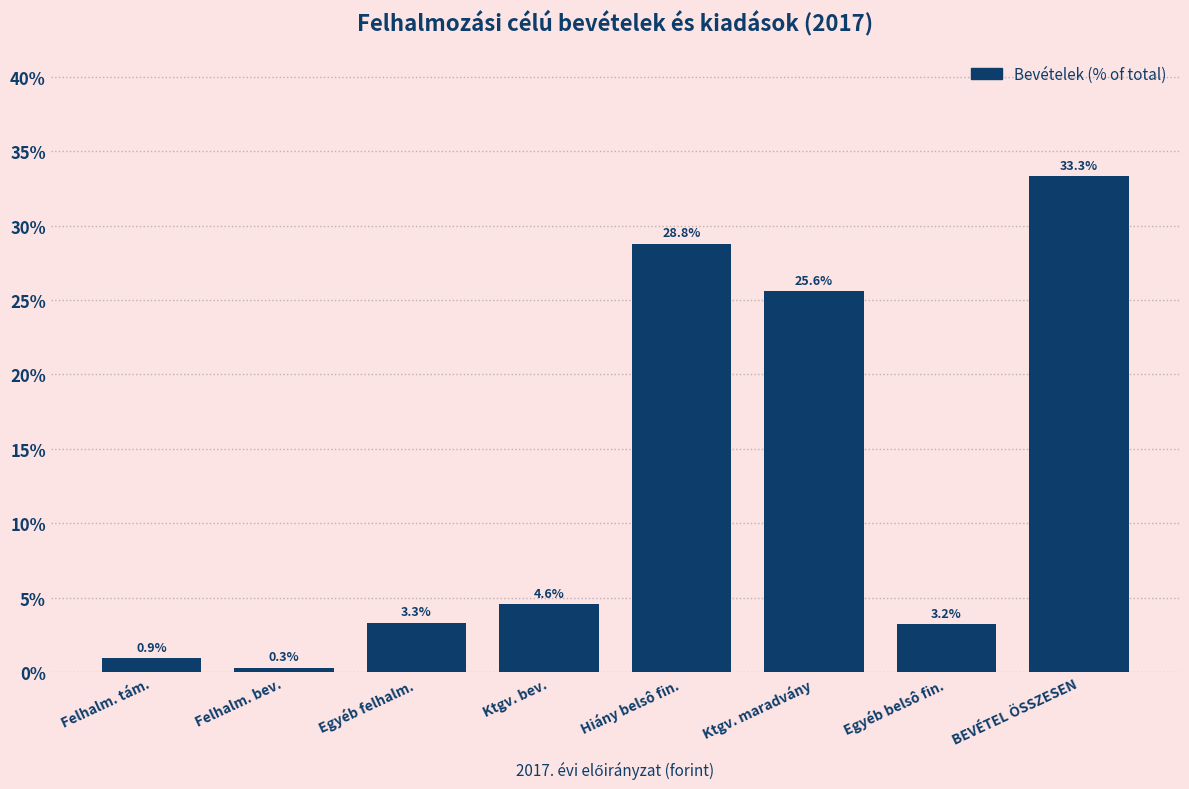

Reading left to right, what are all the values shown in this chart?

0.9	0.3	3.3	4.6	28.8	25.6	3.2	33.3